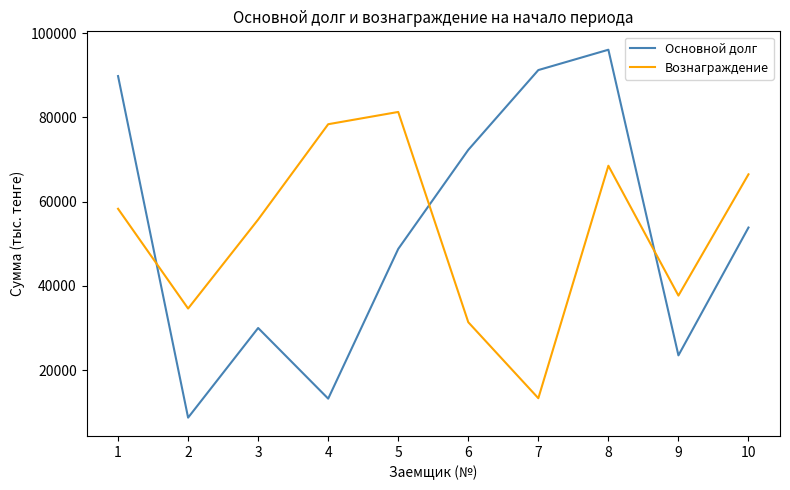

What is the difference between the maximum and minimum values in the Основной долг series?

87342